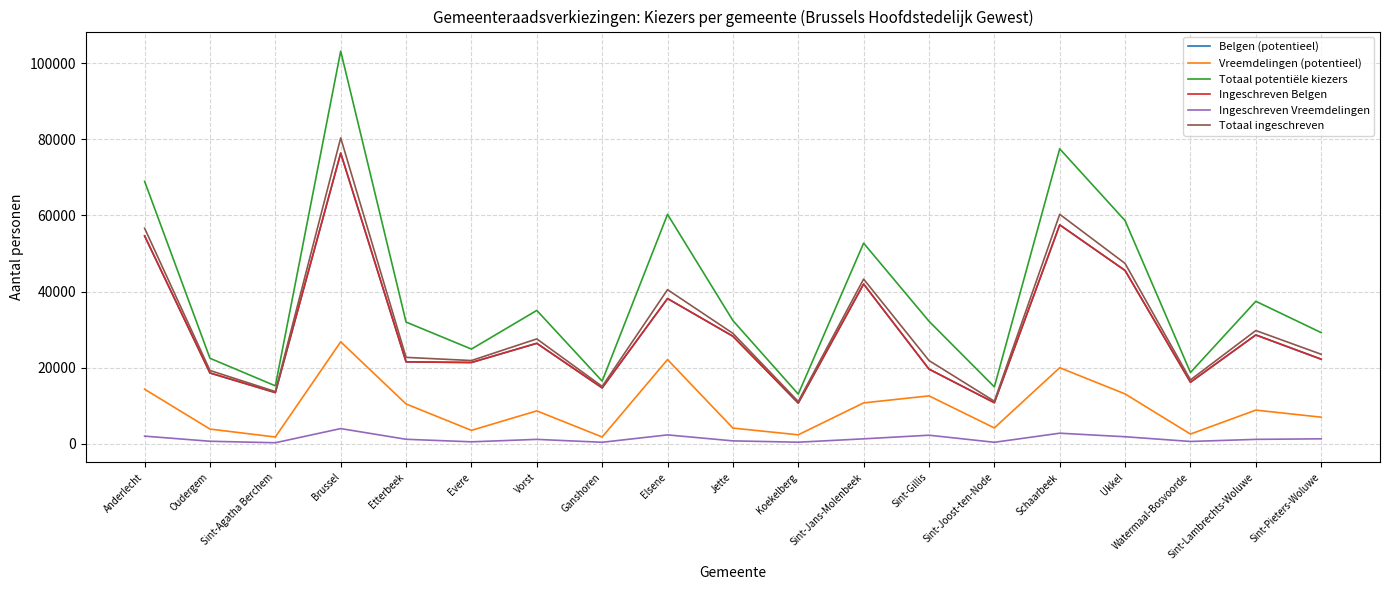

What is the sum of the Belgen (potentieel) values at Schaarbeek and Sint-Jans-Molenbeek?

99522